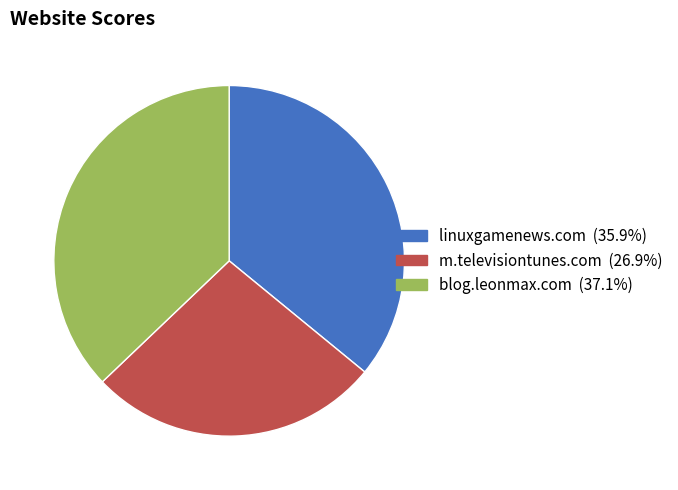

Is the sum of m.televisiontunes.com and blog.leonmax.com greater than half?

Yes